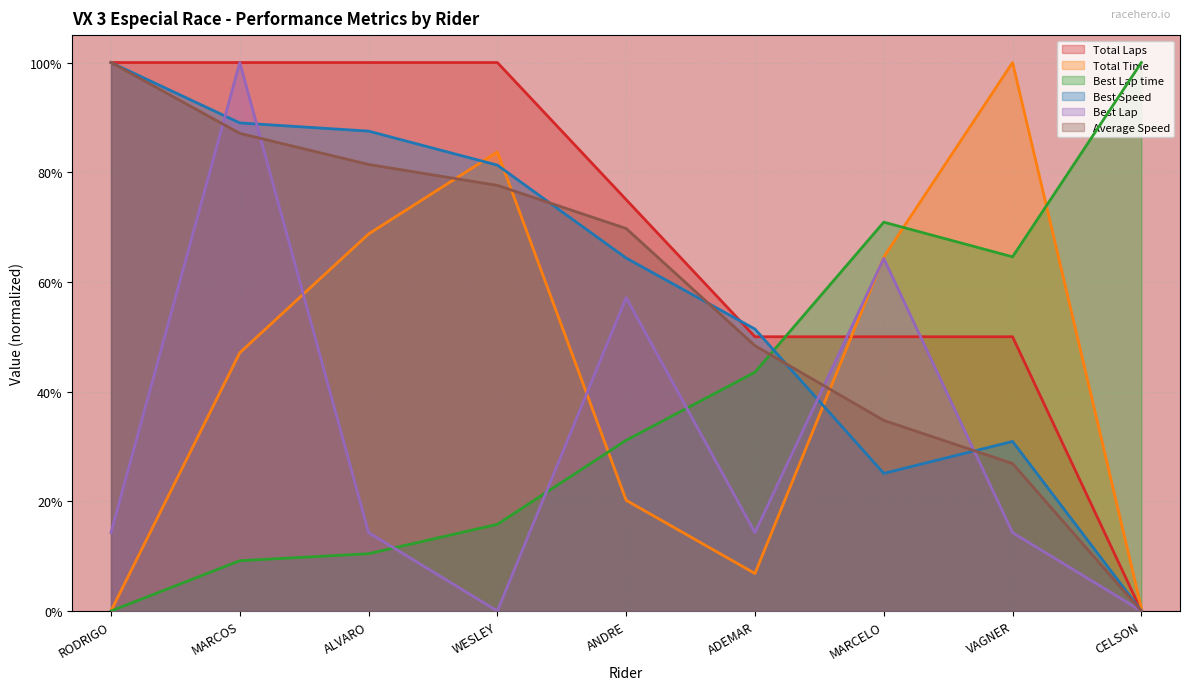

Is it true that Best Speed equals 0.8 at WESLEY?

True